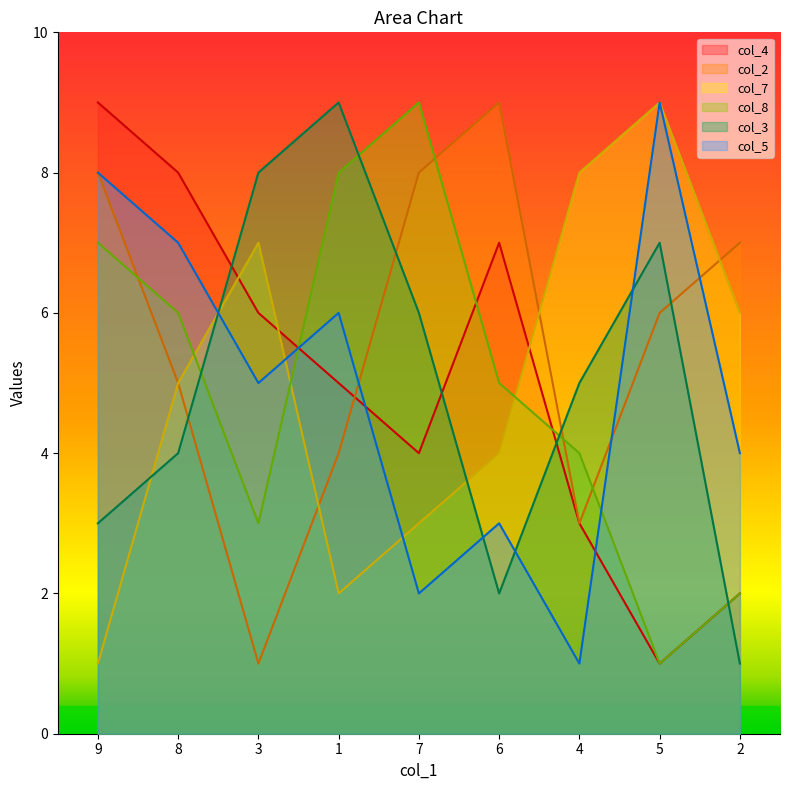

What is the sum of all col_7 values?

45